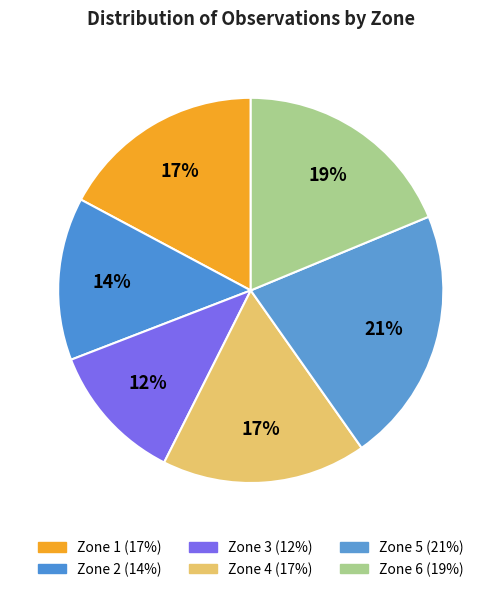

Combined, what portion of the pie is Zone 3 and Zone 4?

28.9%